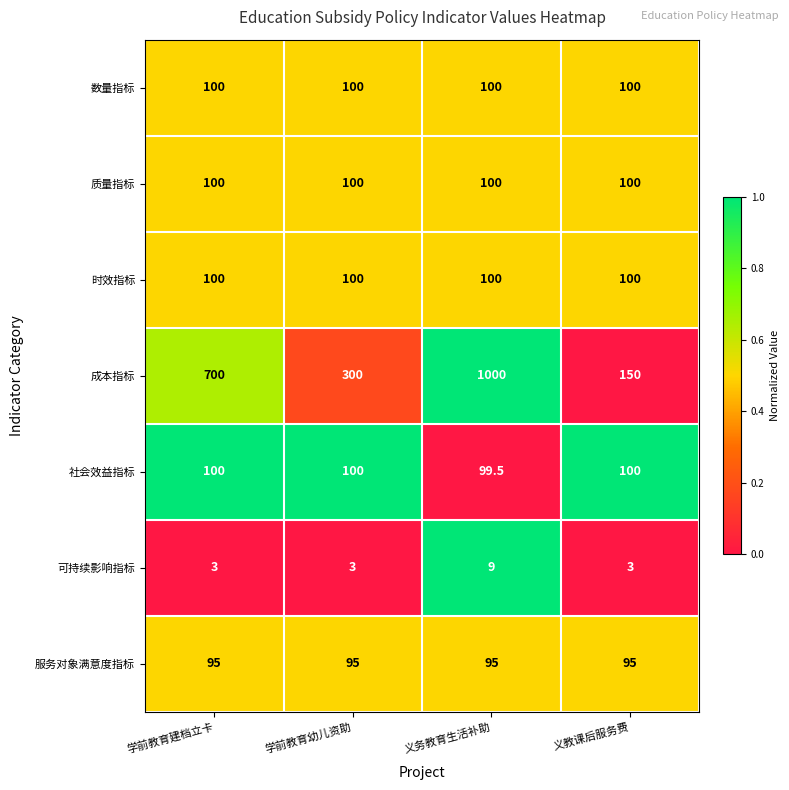

Reading left to right, extract all data points from this chart.

数量指标: 100.0	100.0	100.0	100.0
质量指标: 100.0	100.0	100.0	100.0
时效指标: 100.0	100.0	100.0	100.0
成本指标: 700.0	300.0	1000.0	150.0
社会效益指标: 100.0	100.0	99.5	100.0
可持续影响指标: 3.0	3.0	9.0	3.0
服务对象满意度指标: 95.0	95.0	95.0	95.0